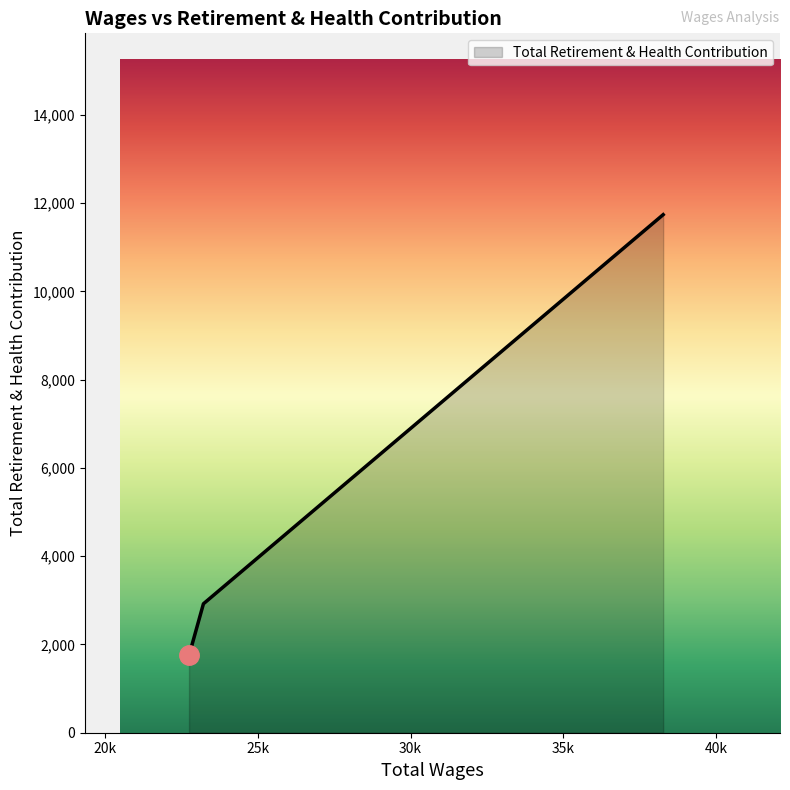

What is the average value?

5469